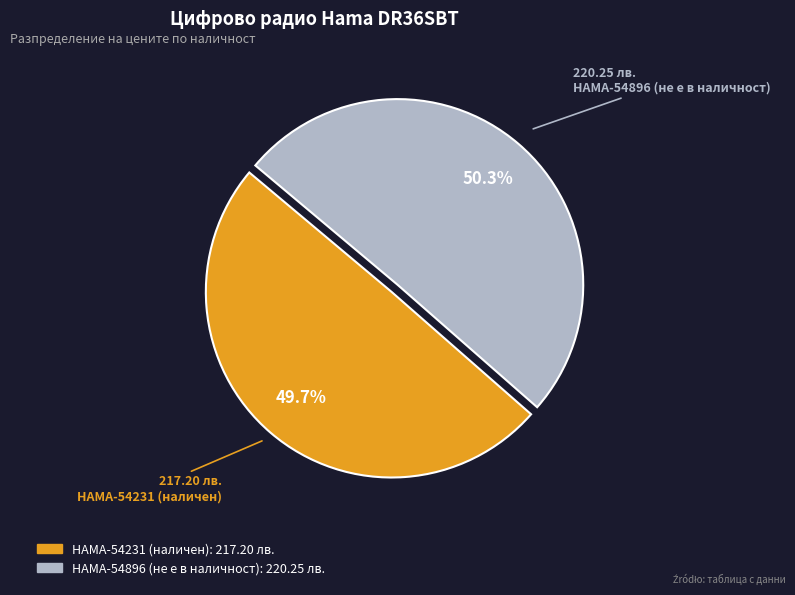

What percentage is the HAMA-54231 (наличен) slice, to the nearest percent?

50%